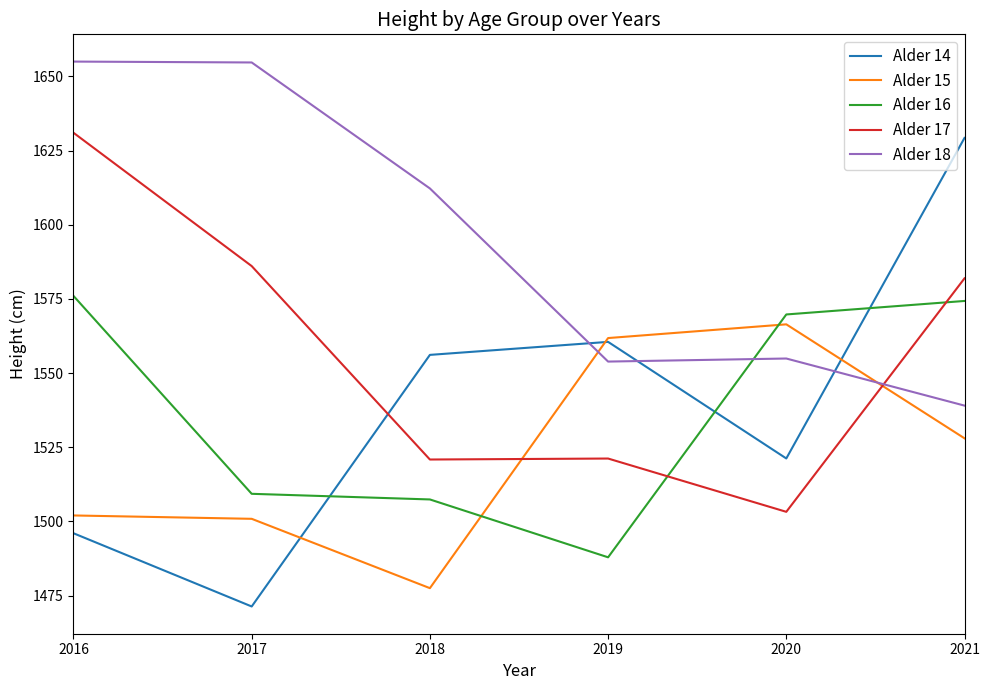

At which category does Alder 16 reach its first local valley?

2019